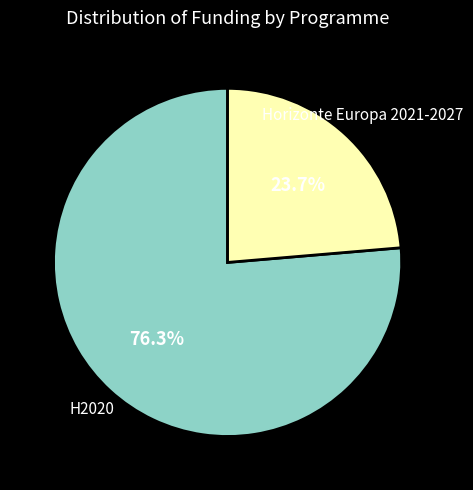

Which category has the biggest portion of the pie?

H2020